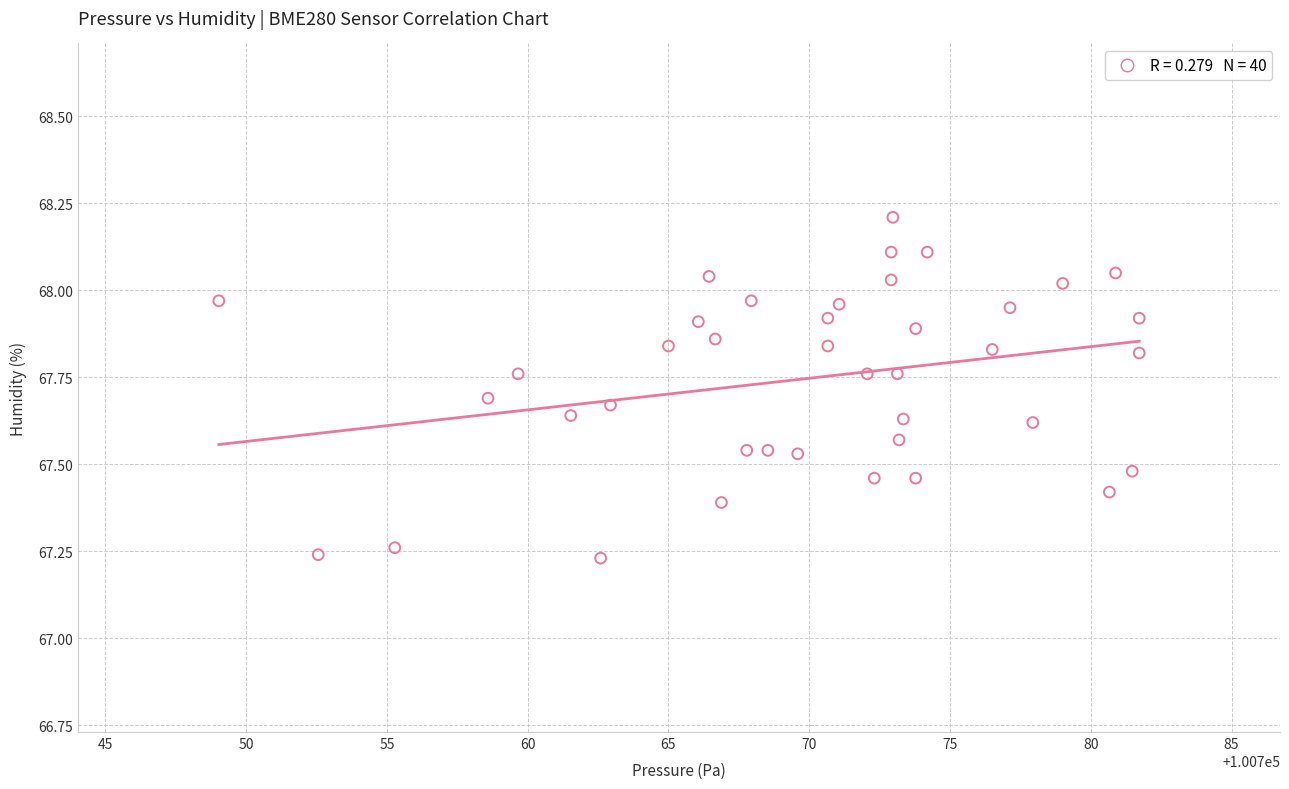

What is the range of X values (max minus min)?

32.7